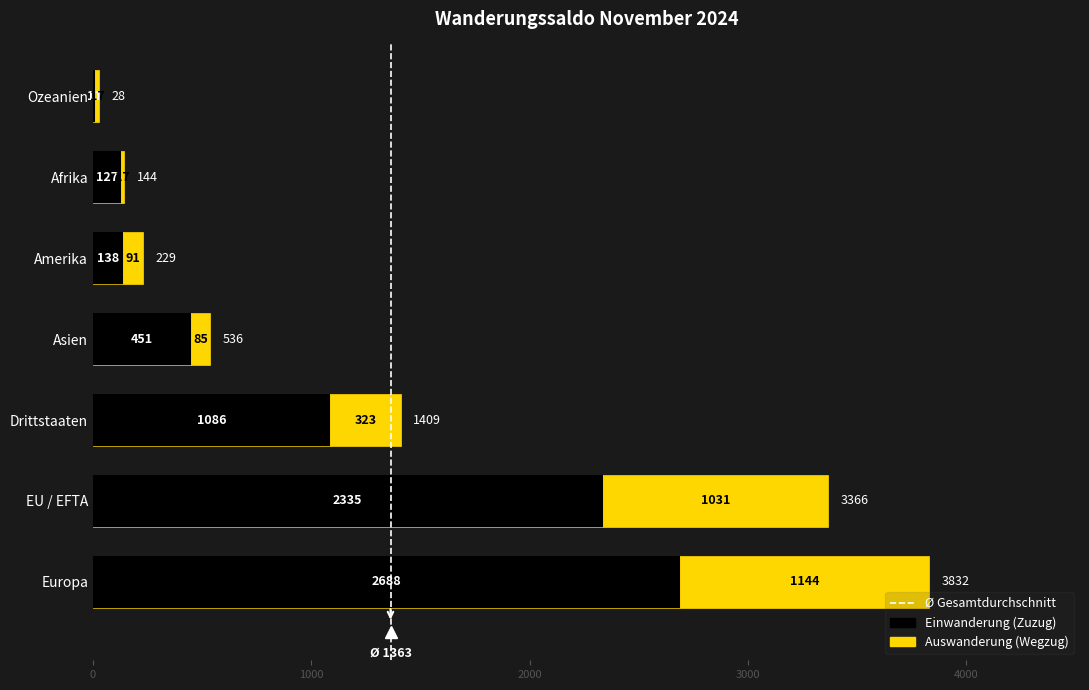

How many bars are there in total?

14